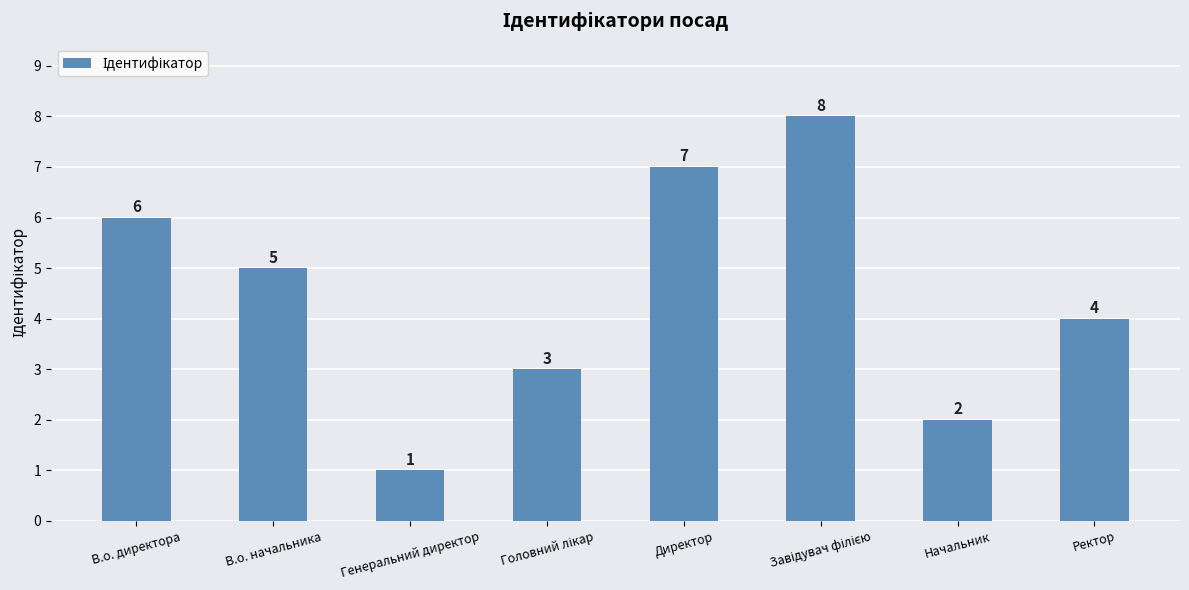

Reading left to right, what are all the values shown in this chart?

6	5	1	3	7	8	2	4